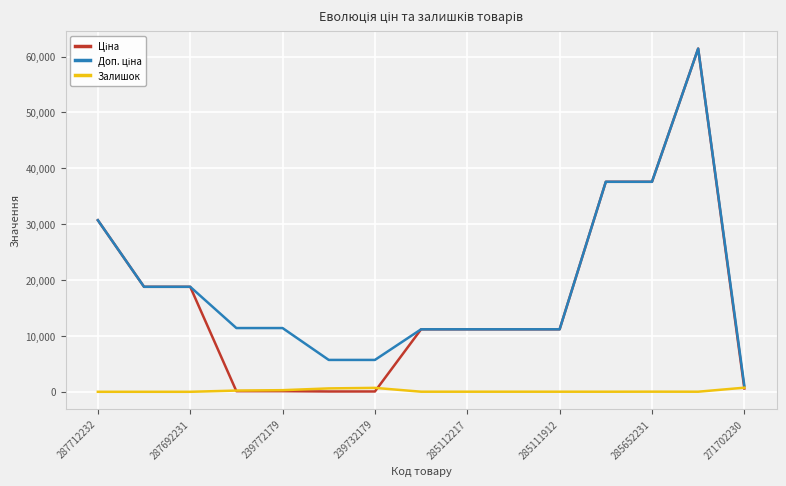

What is the total value across all series at 287712232?

61434.3